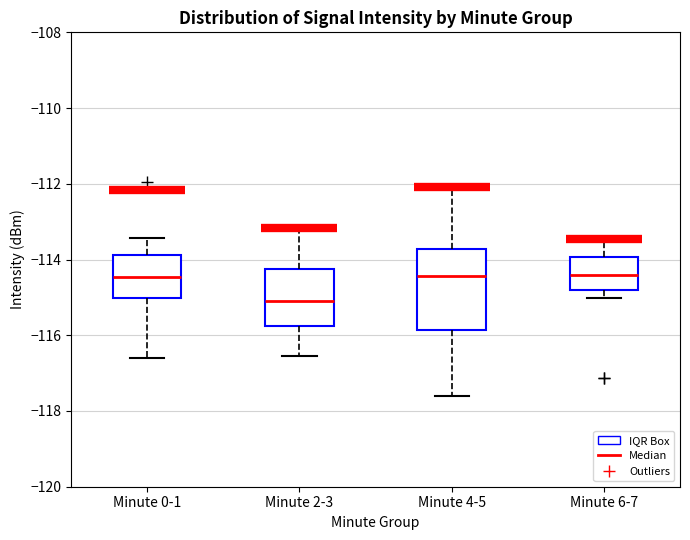

Reading left to right, transcribe this box plot: for each box, give where its median line is, the range the box spans, and where its two whiskers end, as read against the y-axis. The values are not printed on the chart, so give them approximately, as read against the axis.

Minute 0-1: median -114.4, box -115.0 to -113.8, whiskers -116.6 to -113.4
Minute 2-3: median -115.0, box -115.8 to -114.2, whiskers -116.6 to -113.2
Minute 4-5: median -114.4, box -115.8 to -113.8, whiskers -117.6 to -112.0
Minute 6-7: median -114.4, box -114.8 to -114.0, whiskers -115.0 to -113.4